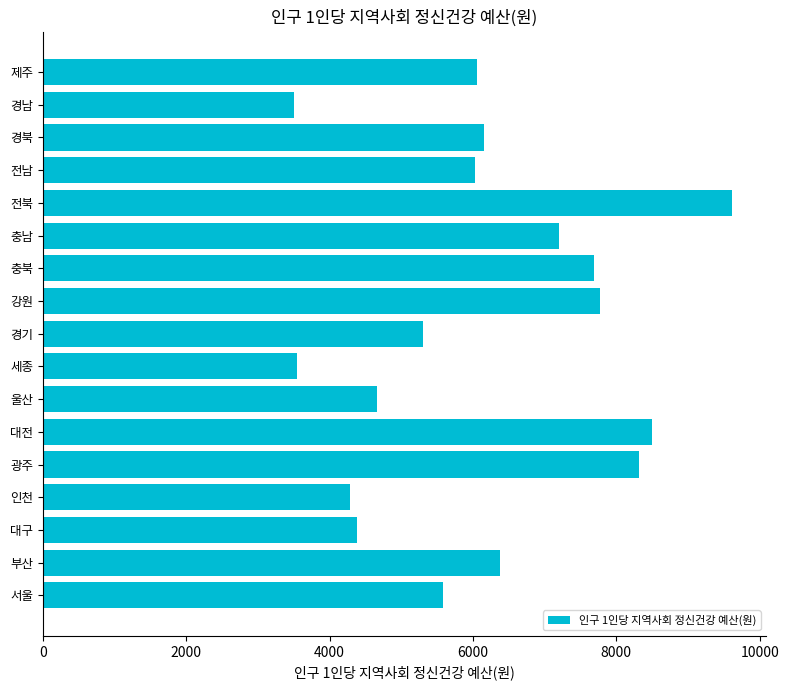

True or false: the data shows 4669 at 울산.

True